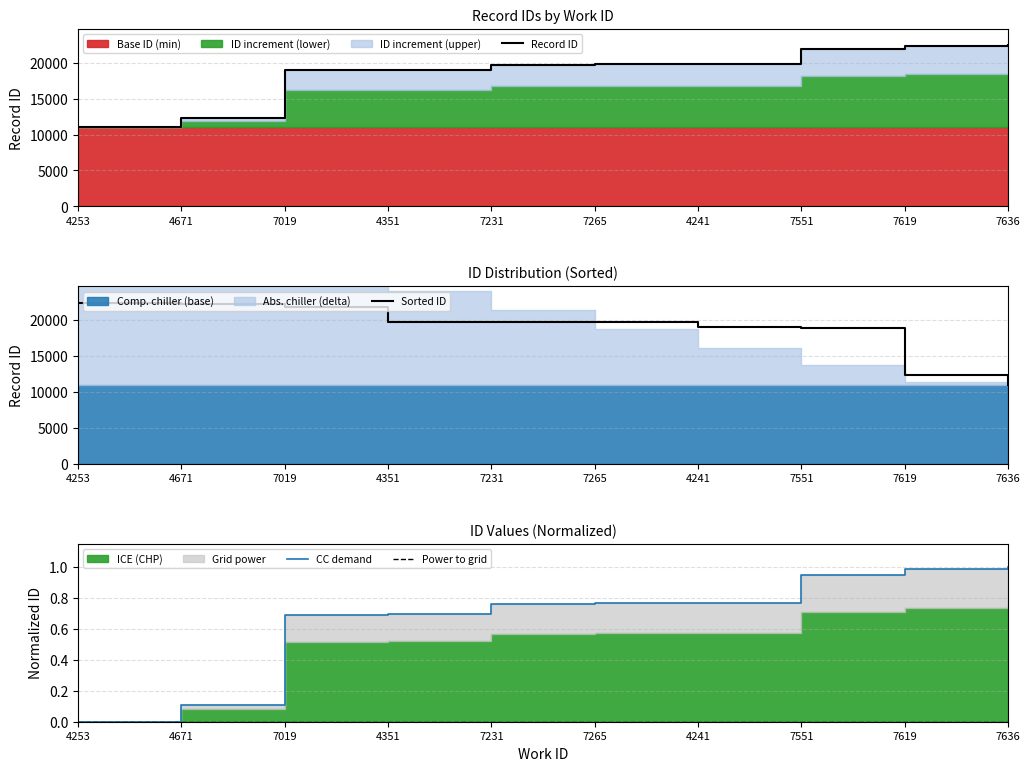

How many categories are shown in the chart?

10